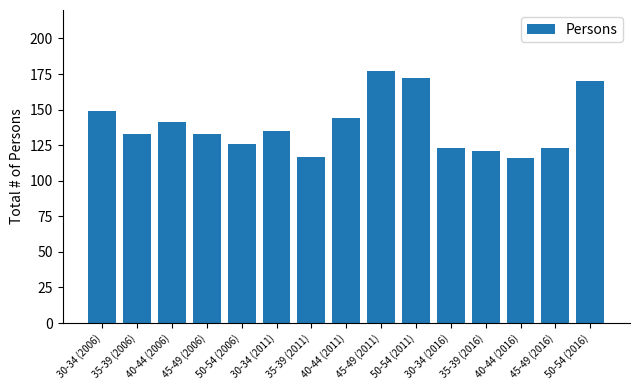

Which category has the highest value across all series?

45-49 (2011)